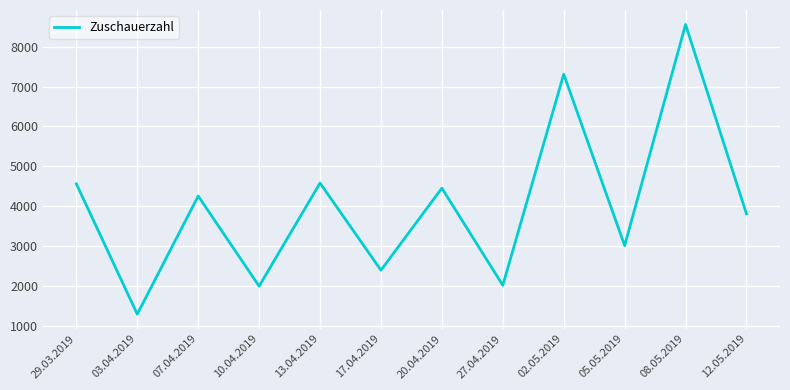

What is the change in value from 07.04.2019 to 10.04.2019?

-2257